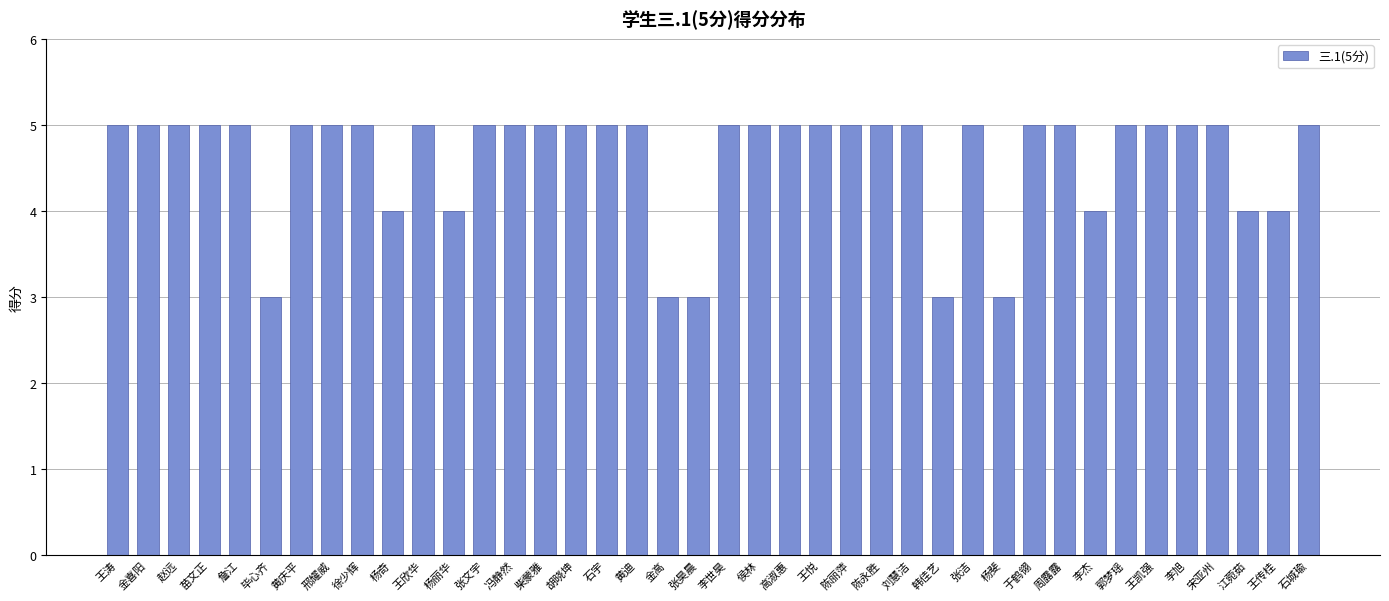

True or false: the data shows 2 at 于鹤翎.

False